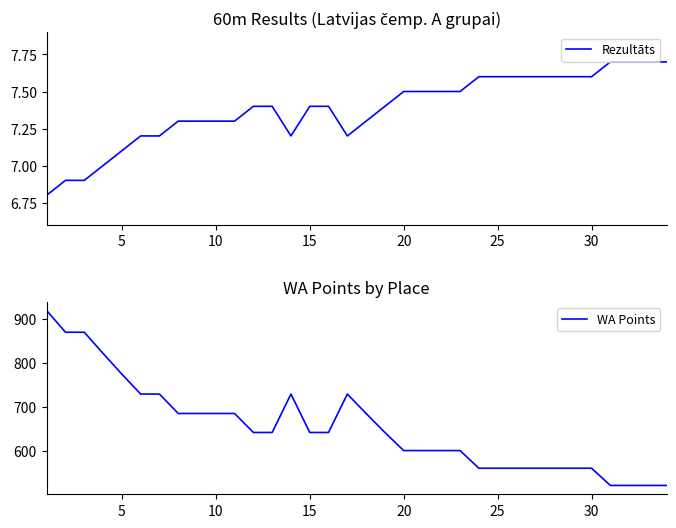

Which series has the largest total across all categories?

WA Points